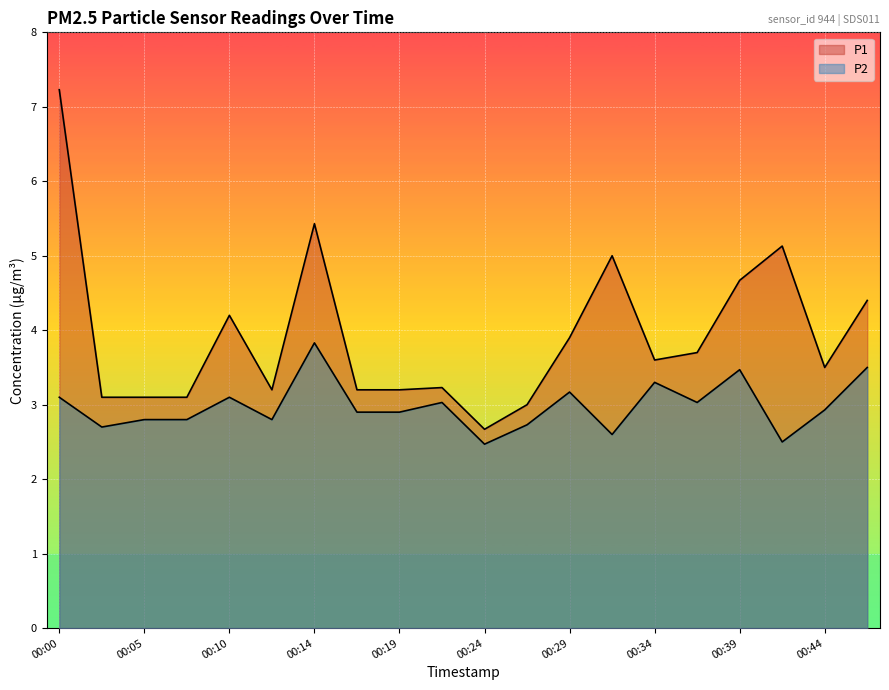

Is it true that P1 equals 5.4 at 00:14?

True